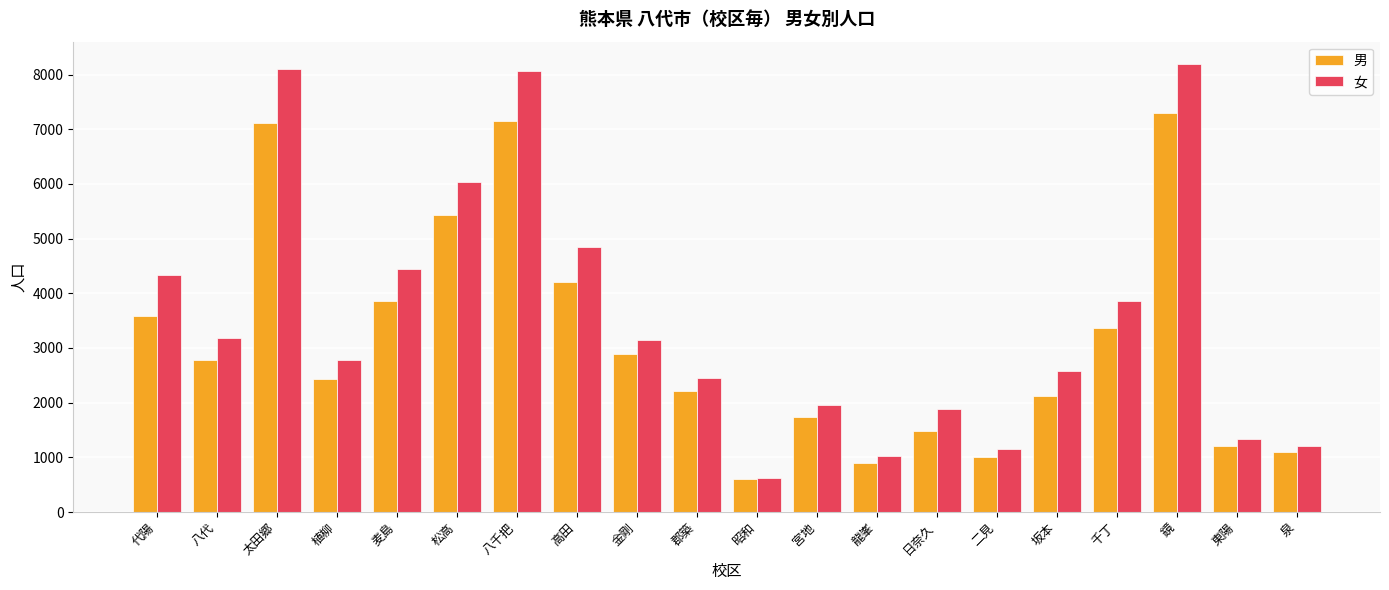

What is the difference between the second highest and second lowest values in the 男 series?

6245